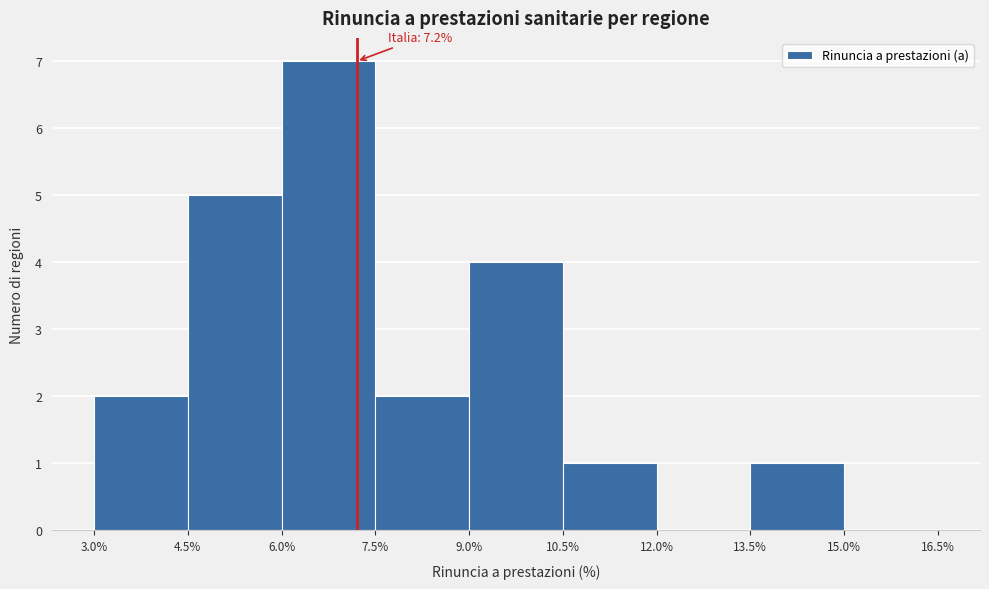

Which range on the x-axis has the tallest bar?

6.0% to 7.5%